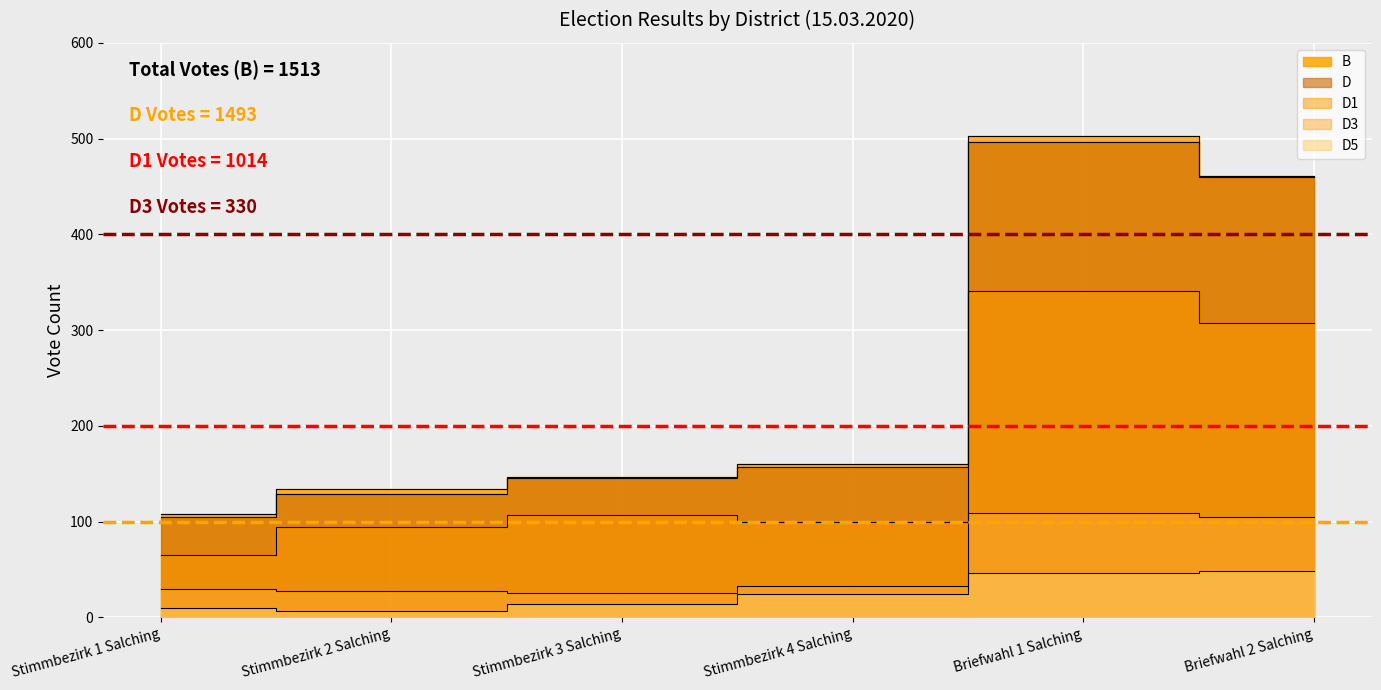

What is the average value of the D5 series?

25